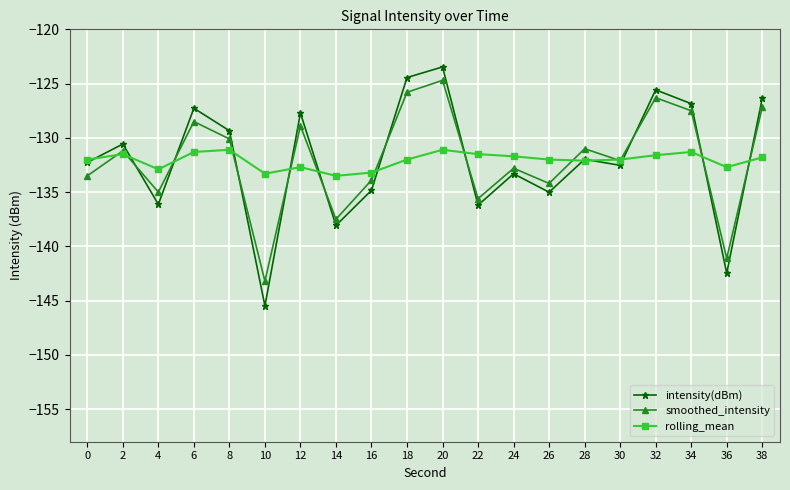

After their last crossing, which series has the higher values: smoothed_intensity or intensity(dBm)?

intensity(dBm)